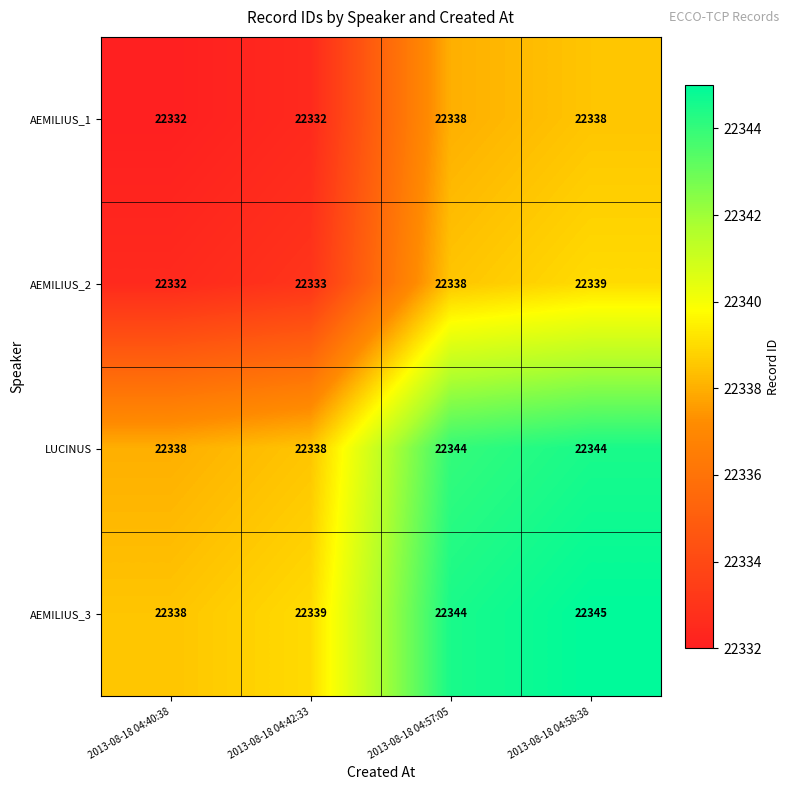

At 2013-08-18 04:42:33, list the series in order from smallest to largest.

AEMILIUS_1, AEMILIUS_2, LUCINUS, AEMILIUS_3